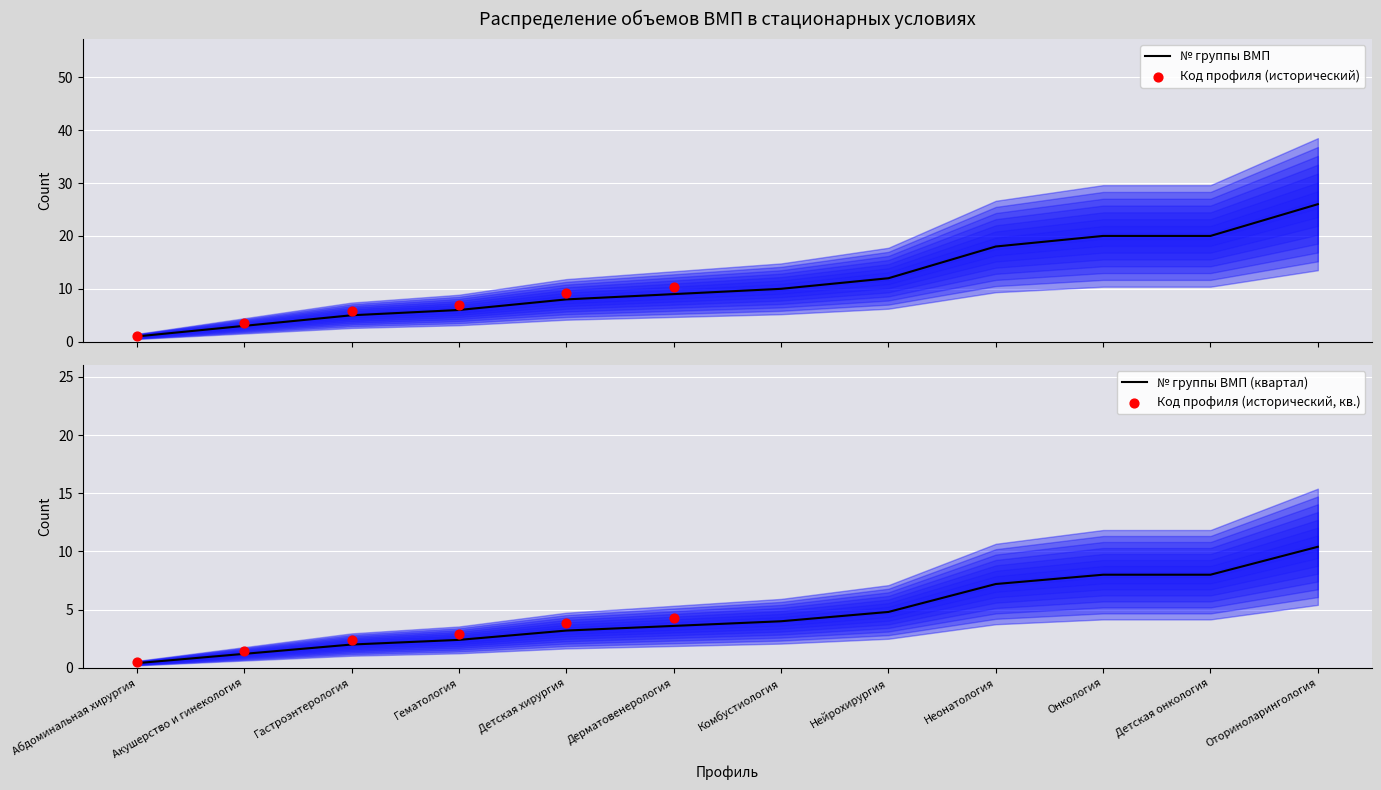

Between Нейрохирургия and Детская хирургия, which is larger?

Нейрохирургия